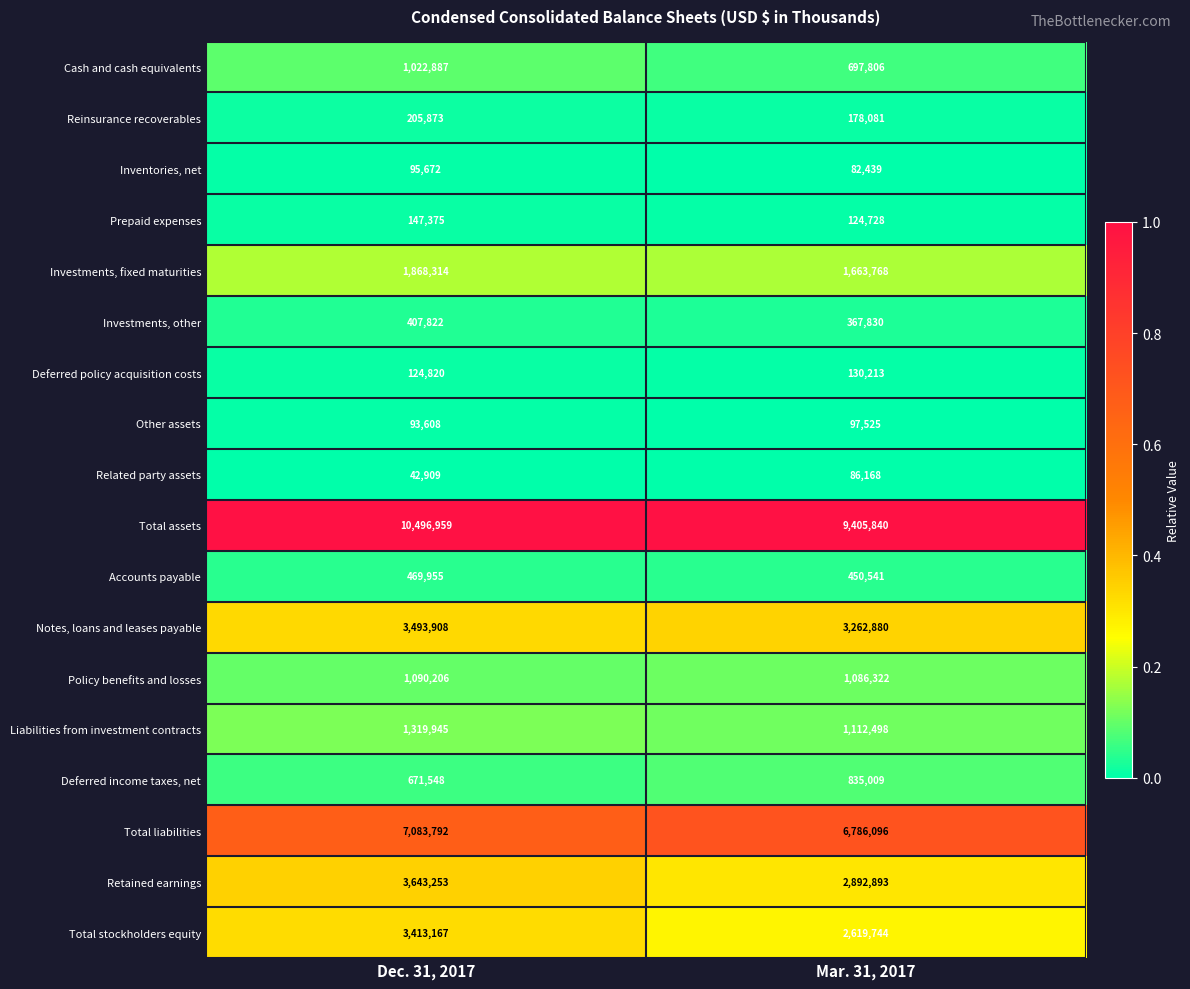

What is the spread (max minus min) of values at Mar. 31, 2017?

9323401